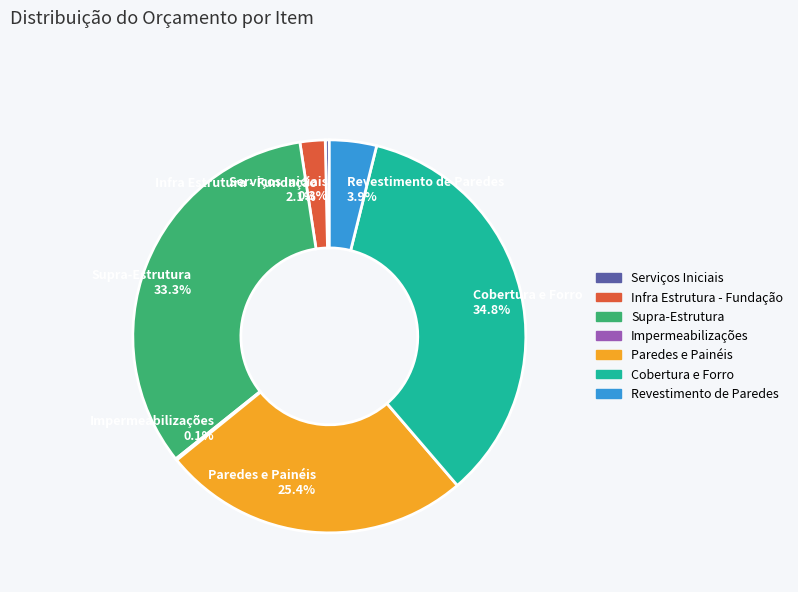

Is the sum of Supra-Estrutura 33.3% and Infra Estrutura - Fundação 2.1% greater than half?

No